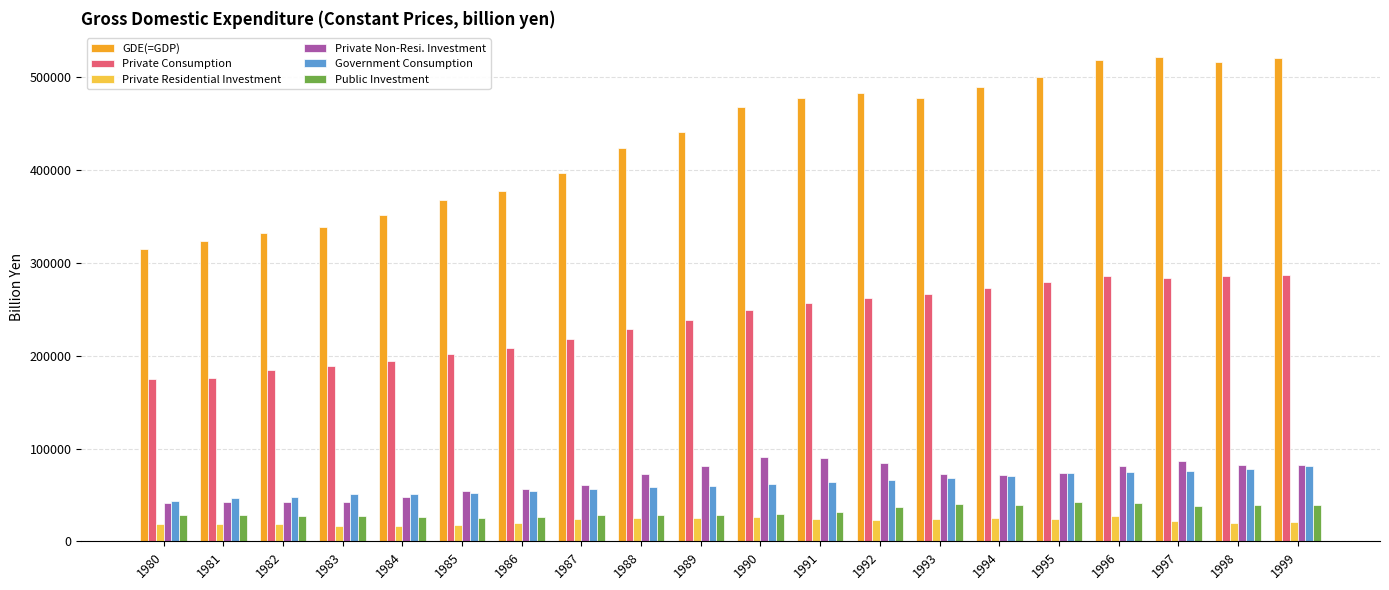

What is the maximum value for Private Residential Investment?

27460.3